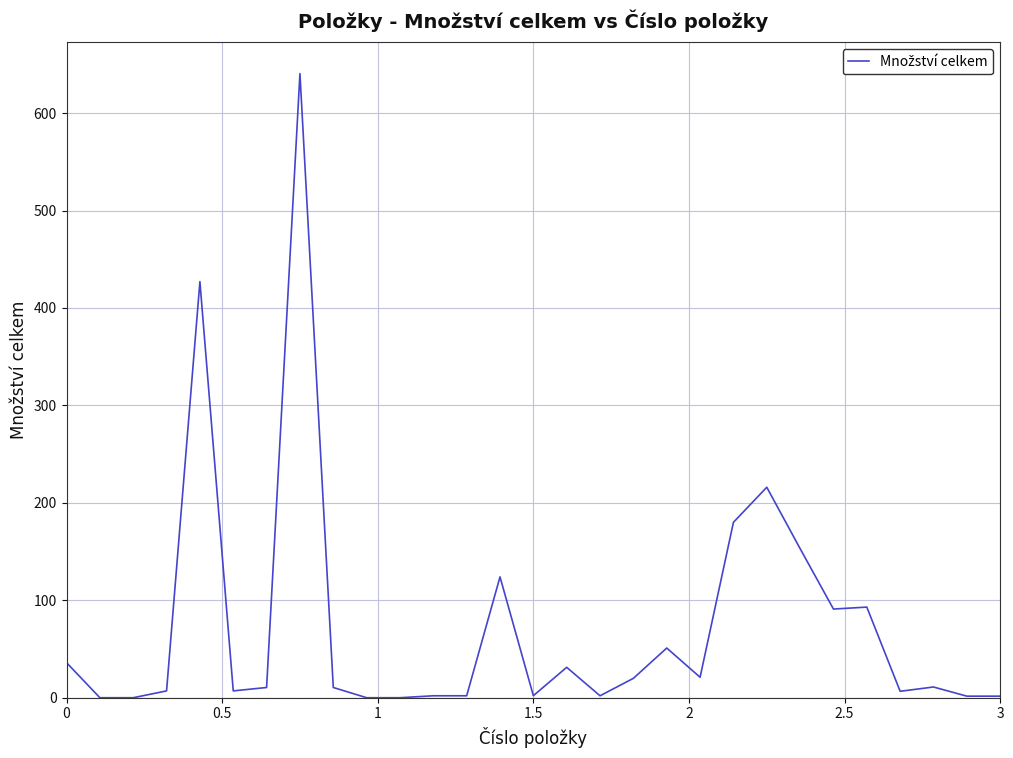

What is the greatest value displayed?

640.5